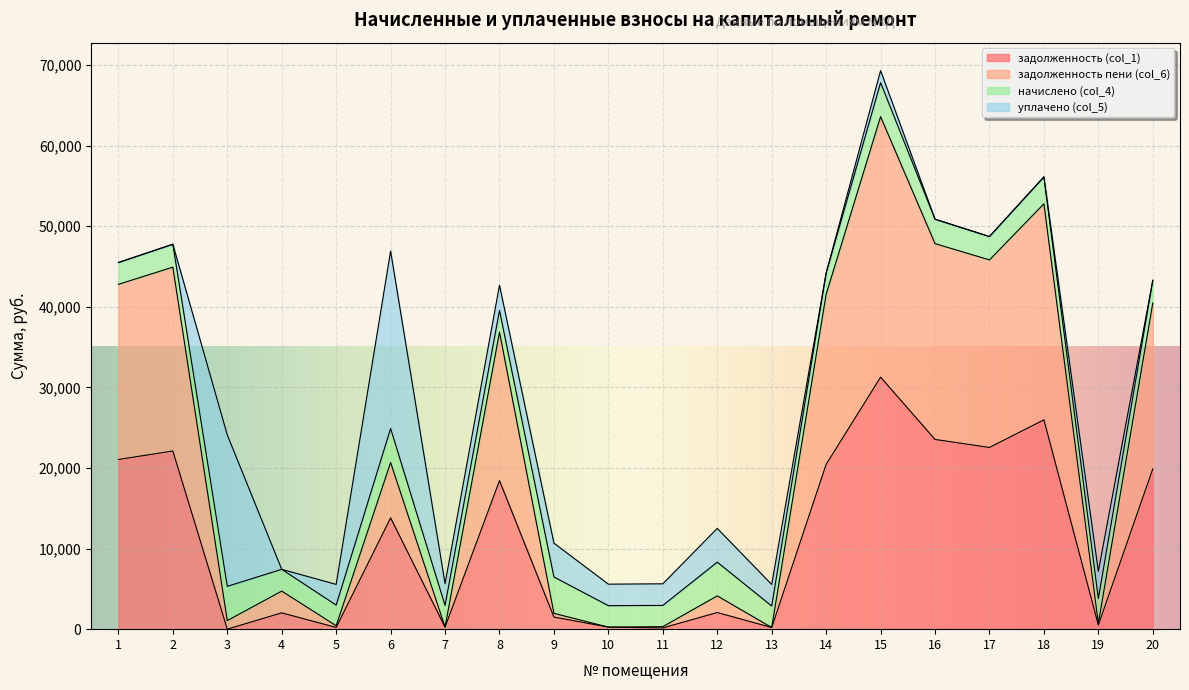

What is the difference between the maximum and second lowest values in the задолженность (col_1) series?

31112.0